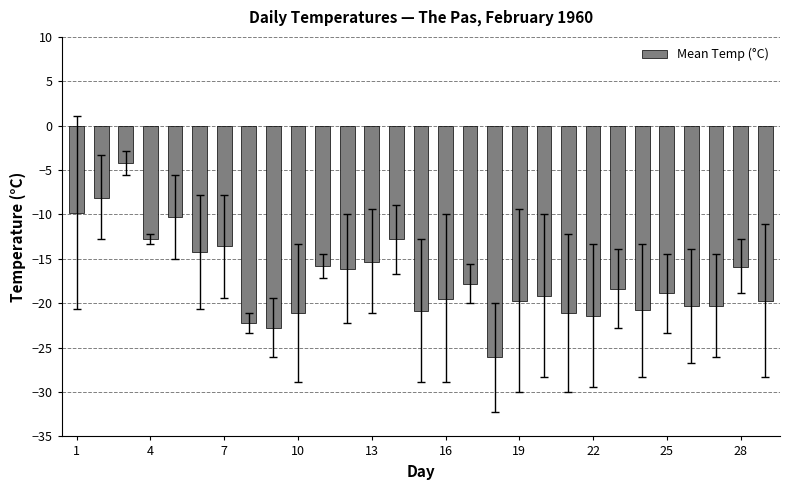

How many series are shown in this chart?

1